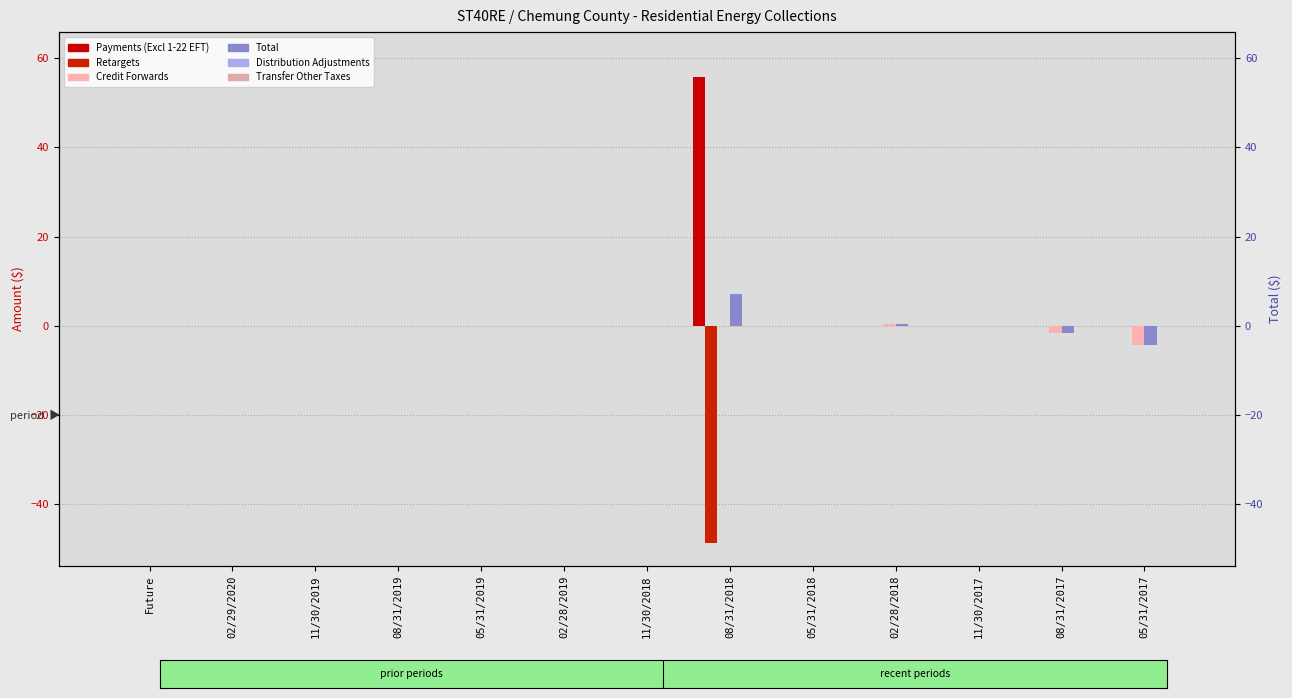

How many data points in Payments (Excl 1-22 EFT) are above 0?

1